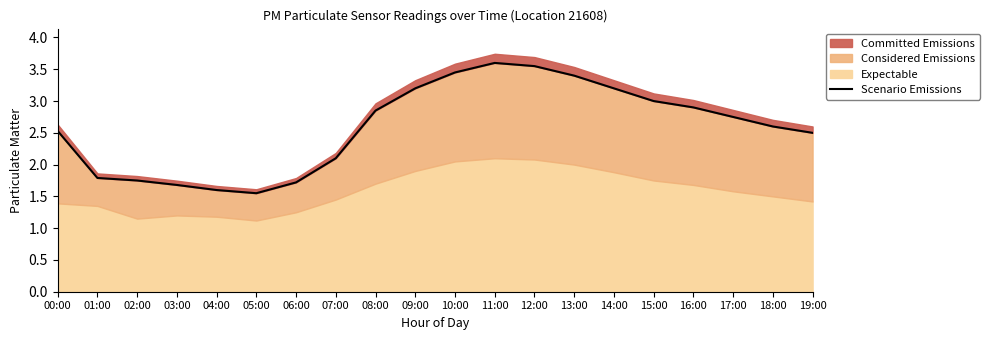

How many values exceed 2?

14